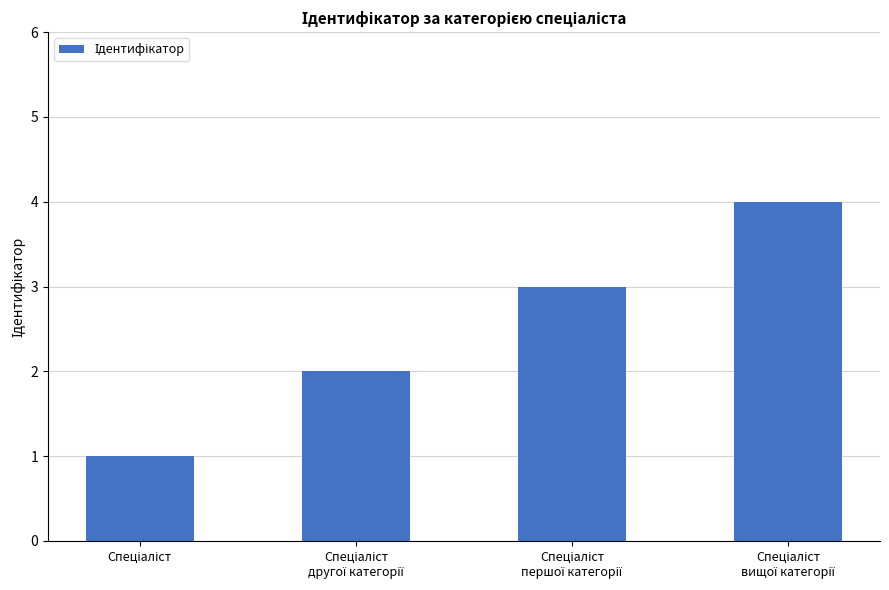

Are the bars grouped side by side (vs. stacked)?

No